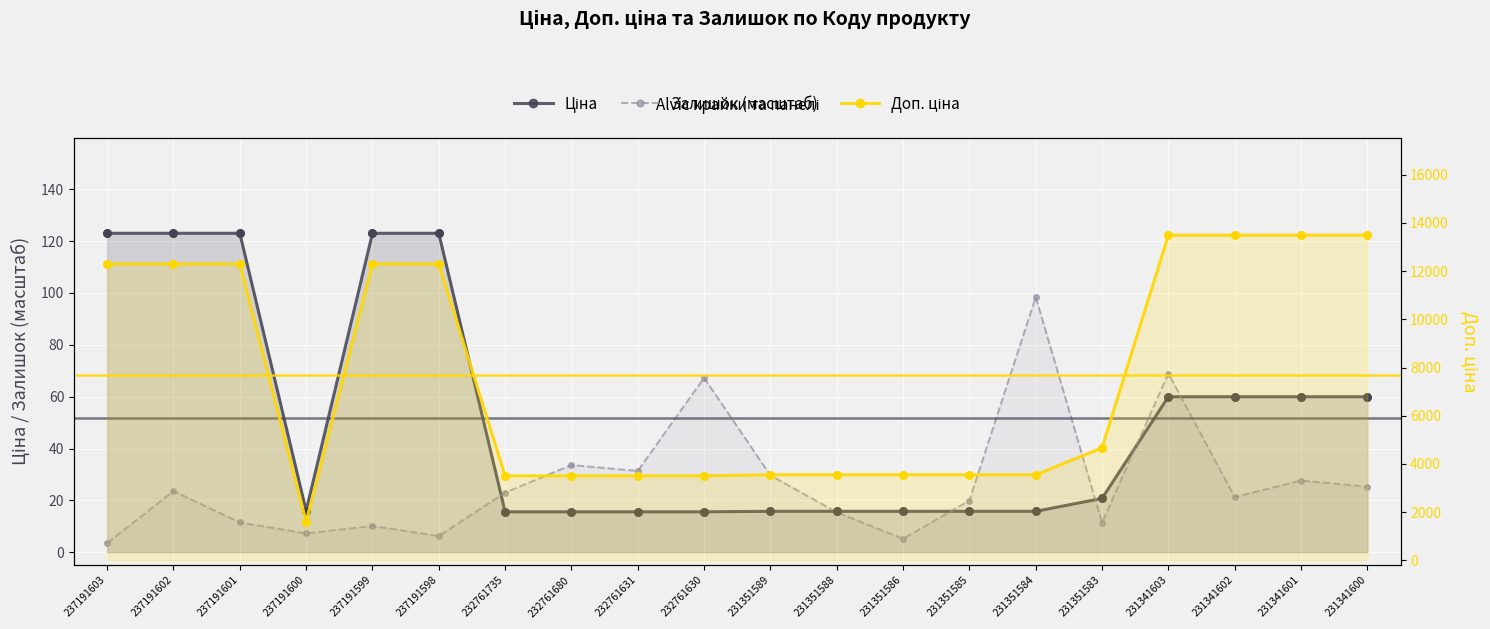

Which series has the widest spread of Y values?

Доп. ціна